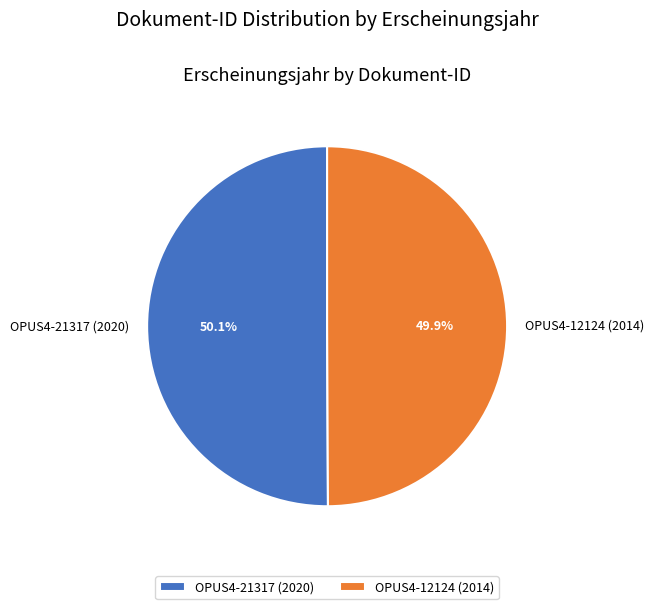

To the nearest percent, what percentage of the pie is OPUS4-21317?

50%